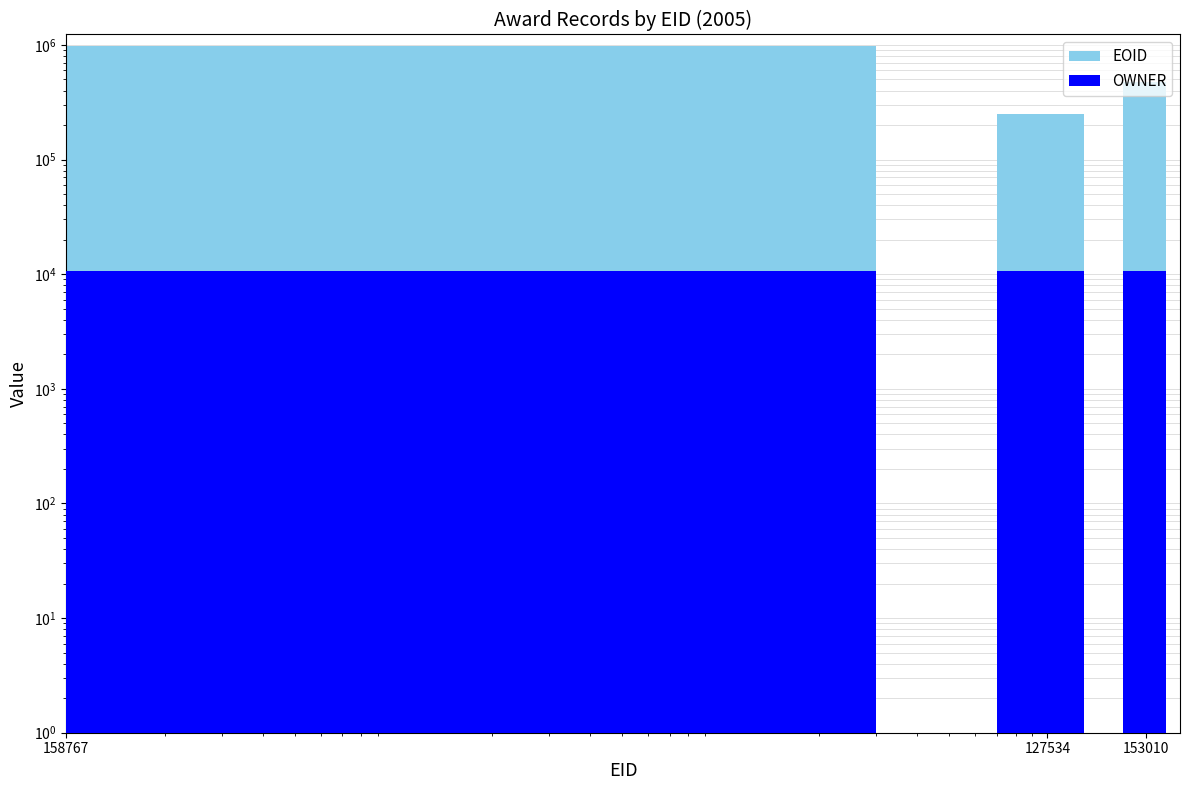

Reading left to right, list all the values displayed in this chart.

EOID: 158767=983246	127534=248661	153010=474108
OWNER: 158767=10607	127534=10600	153010=10607